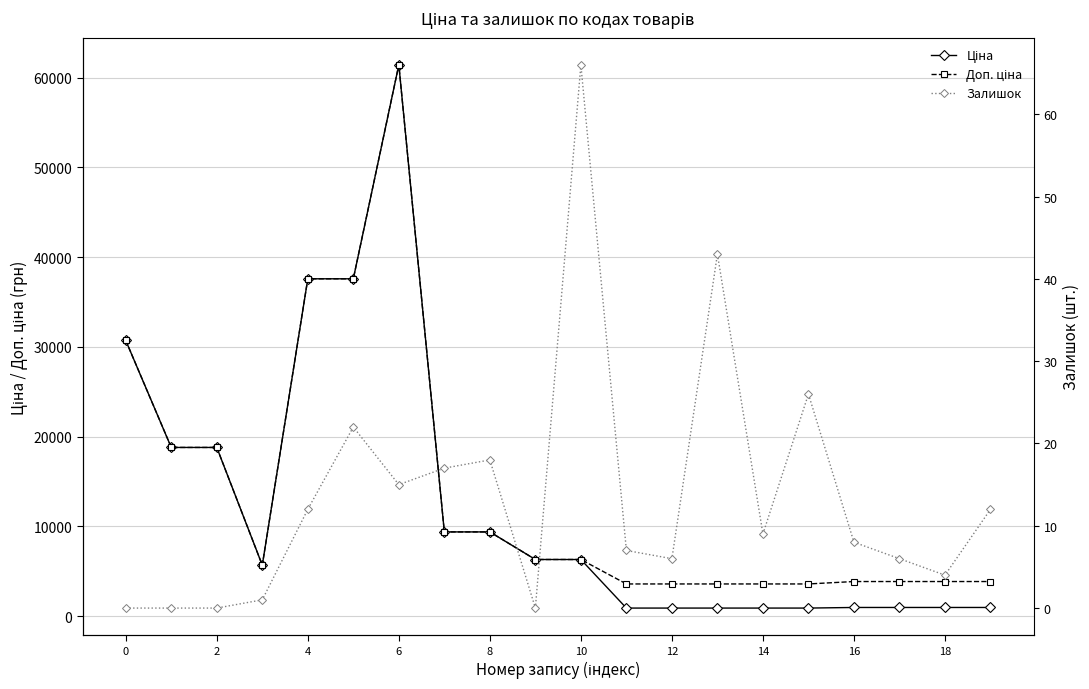

What is the value of the Ціна point at the 15th from the left?

9384.0